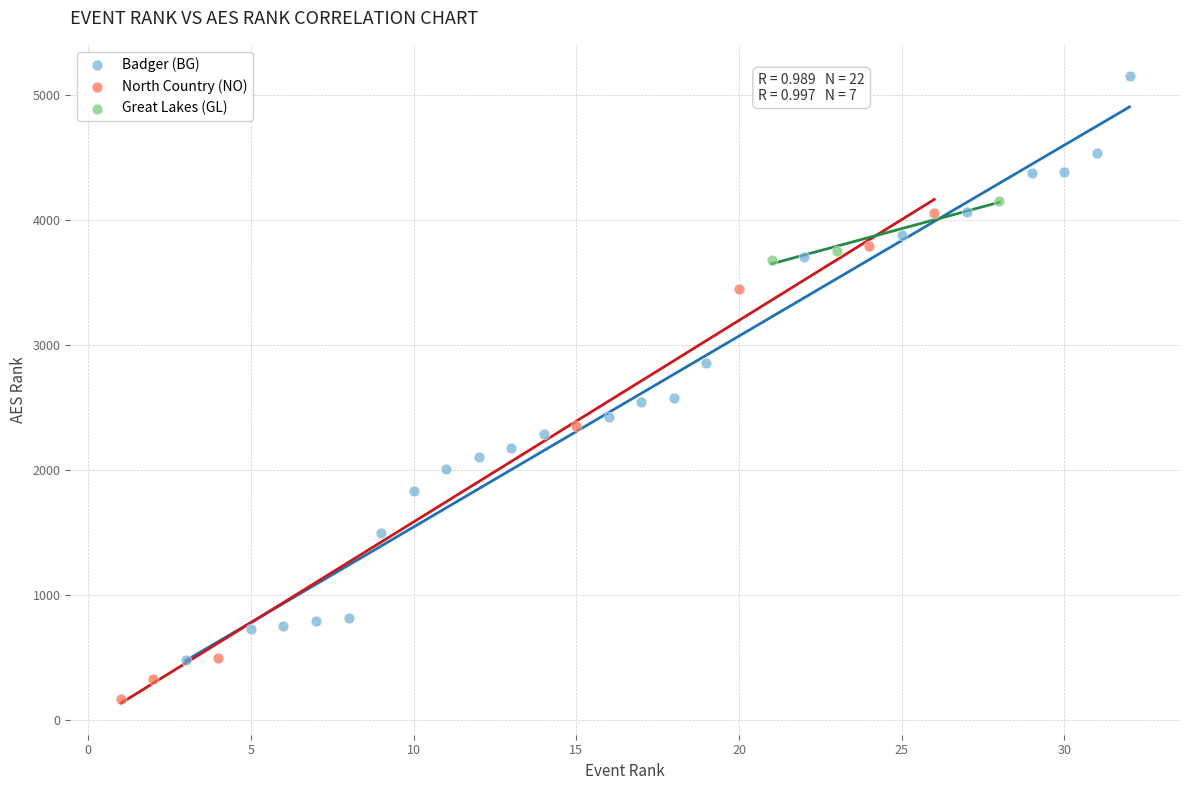

Which series contains the highest Y value?

Badger (BG)